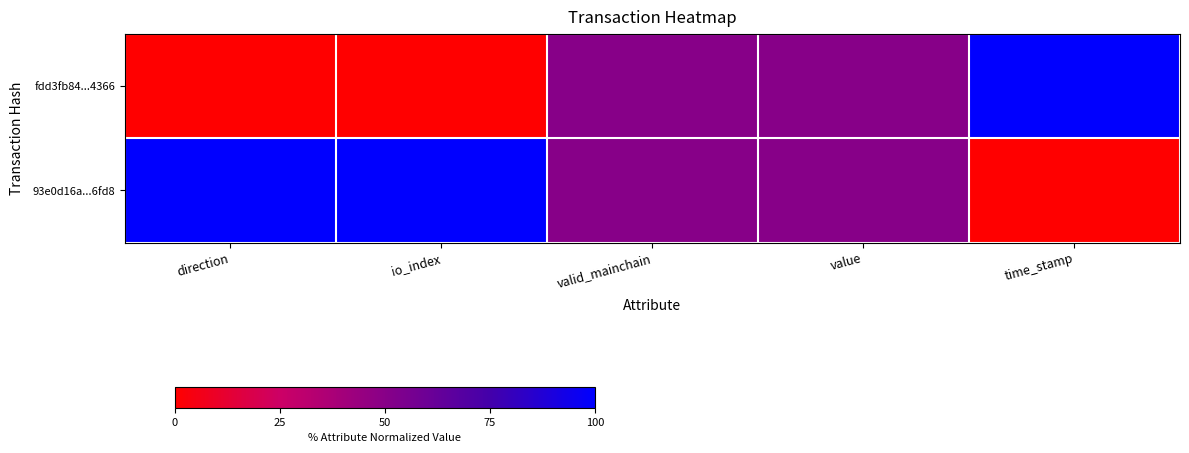

At value, list the series in order from largest to smallest.

fdd3fb84...4366, 93e0d16a...6fd8